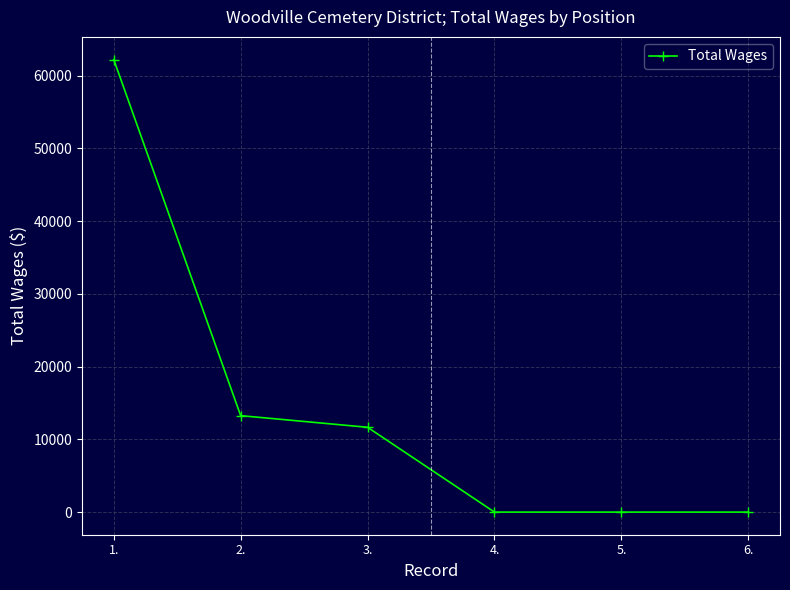

What is the change in value from 3. to 5.?

-11655